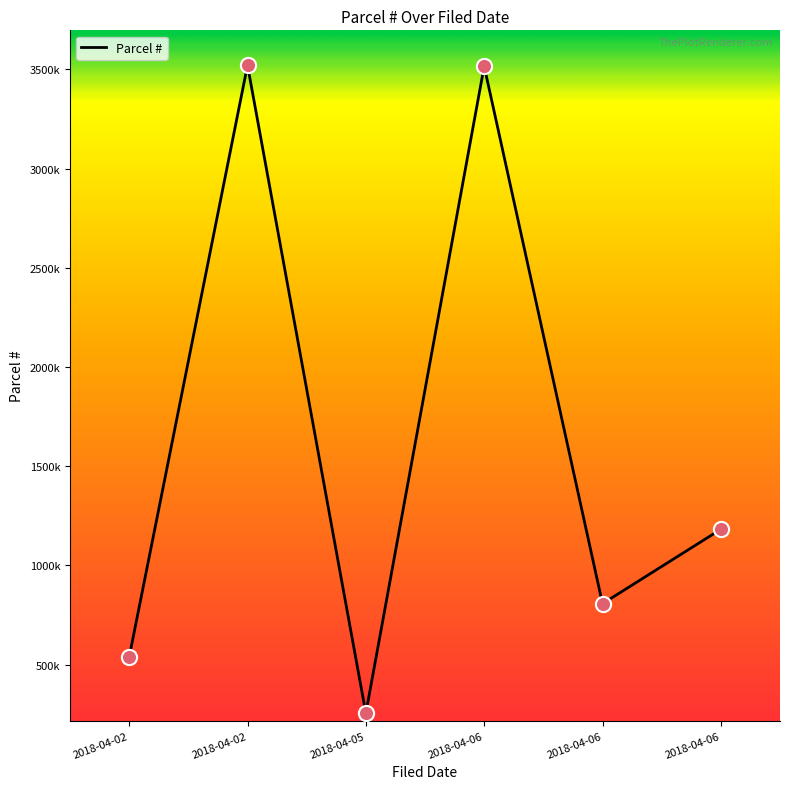

Approximately how many times larger is the value at 2018-04-06 compared to 2018-04-06?

1.5